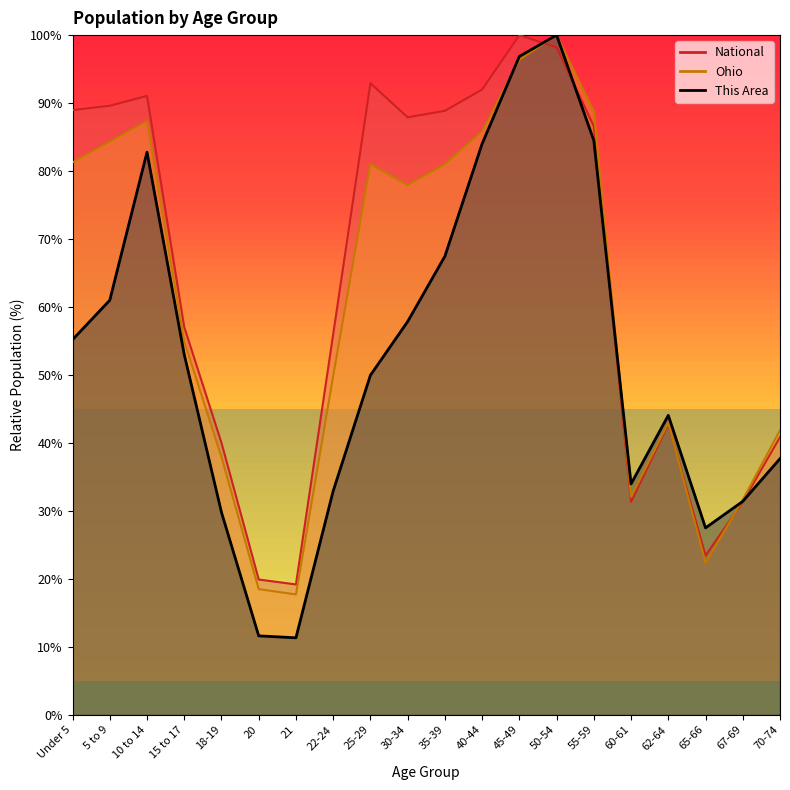

What is the difference between the maximum and minimum values in the This Area series?

88.7